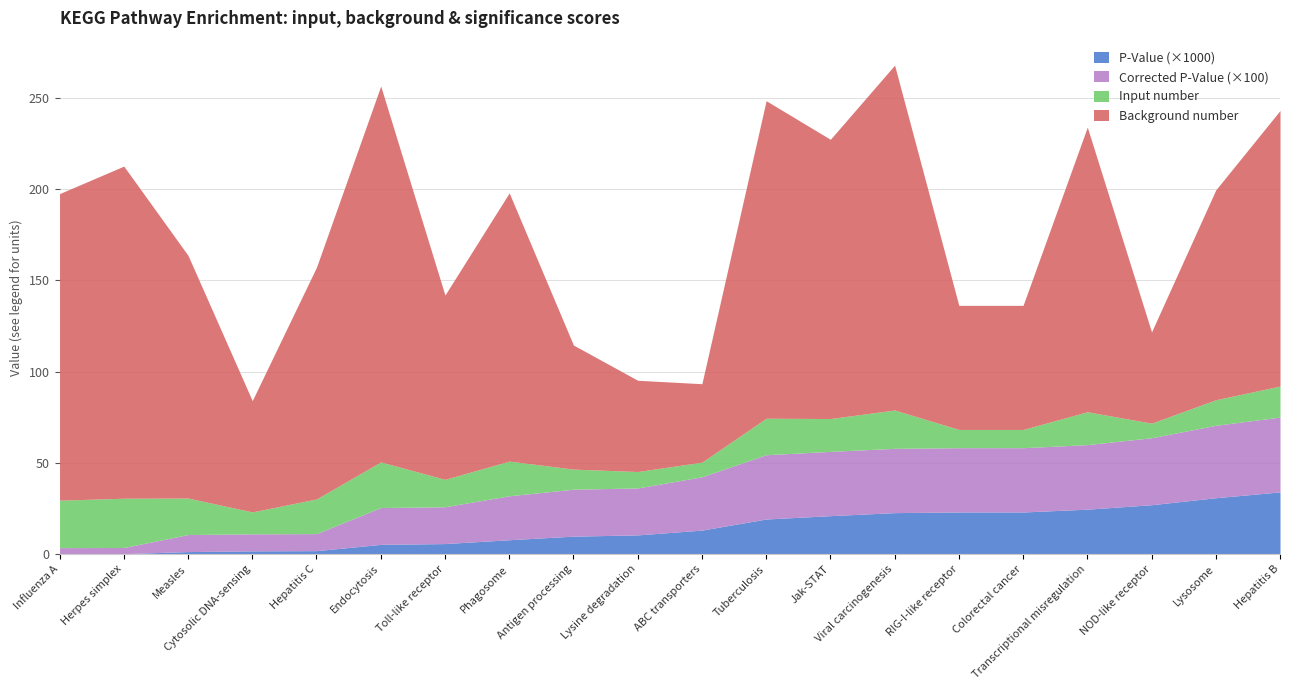

Which label corresponds to the smallest value in the chart?

Influenza A